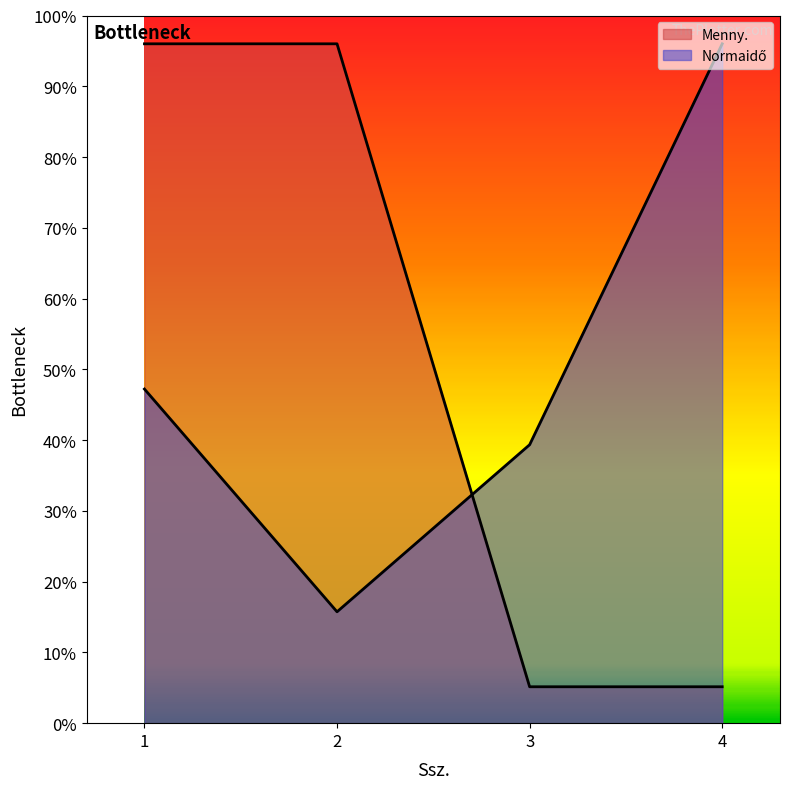

Does the chart display data point markers on the line(s)?

No